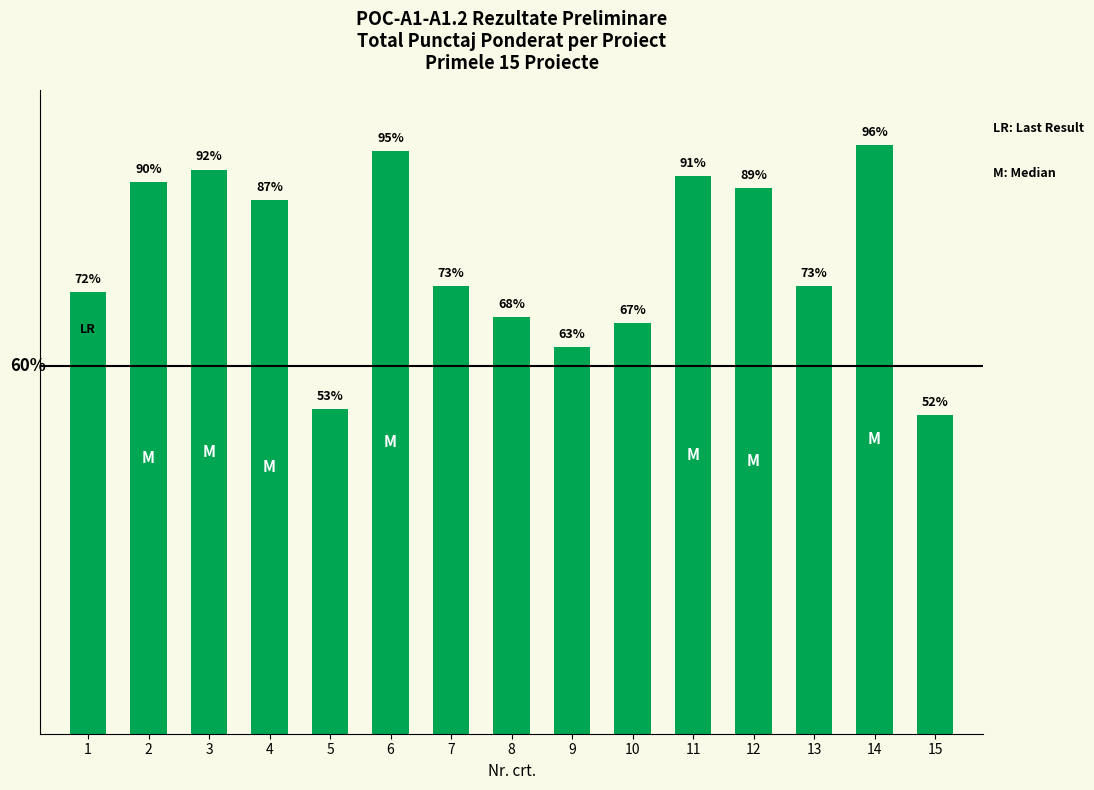

Which category has the lowest value across all series?

15